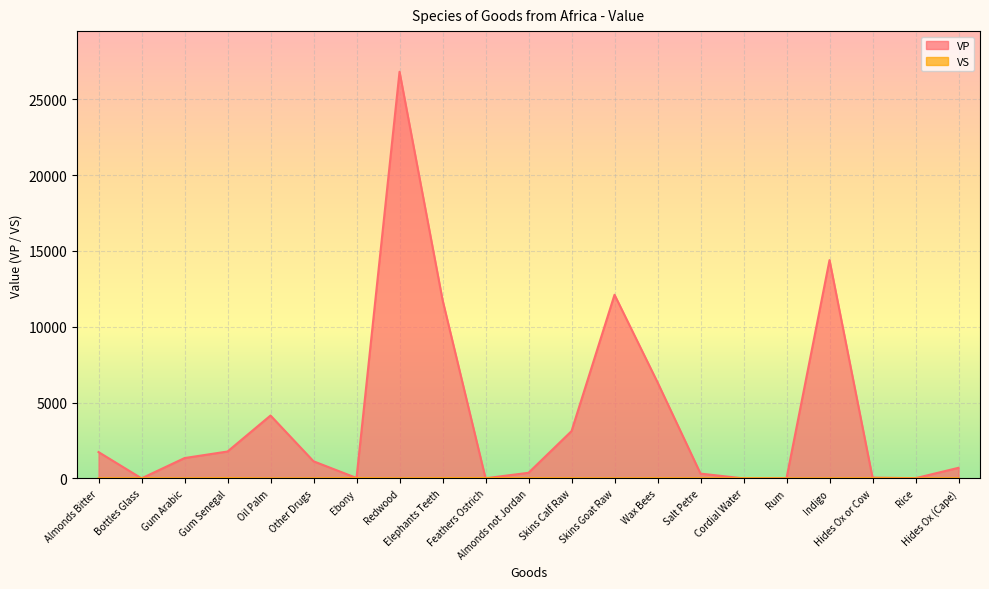

Which series has the largest total across all categories?

VP